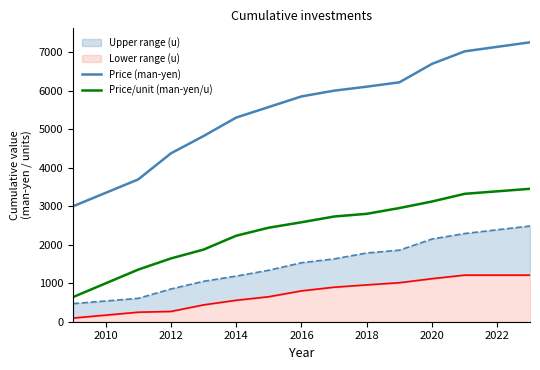

What is the highest value of the Price (man-yen) series?

7263.3